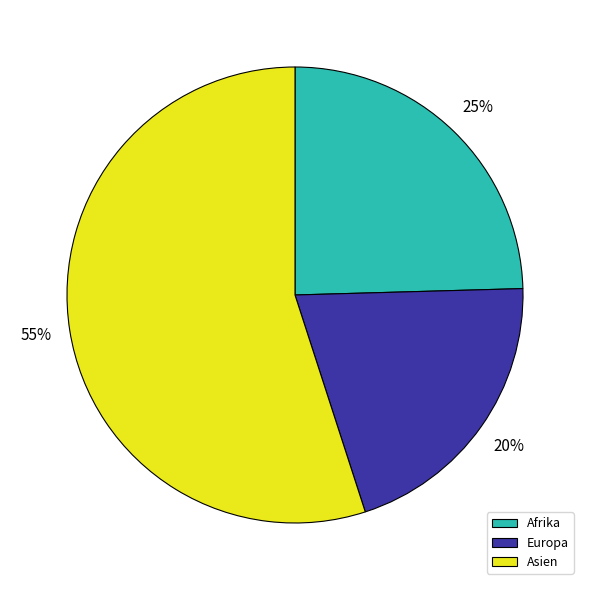

Which category has the biggest portion of the pie?

Asien